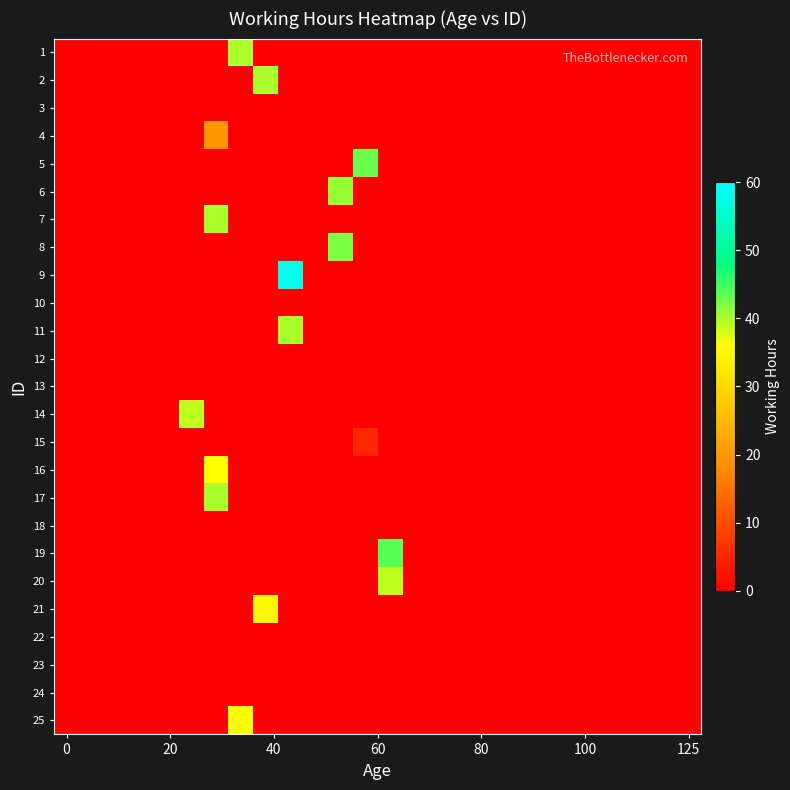

What is the greatest value displayed?

58